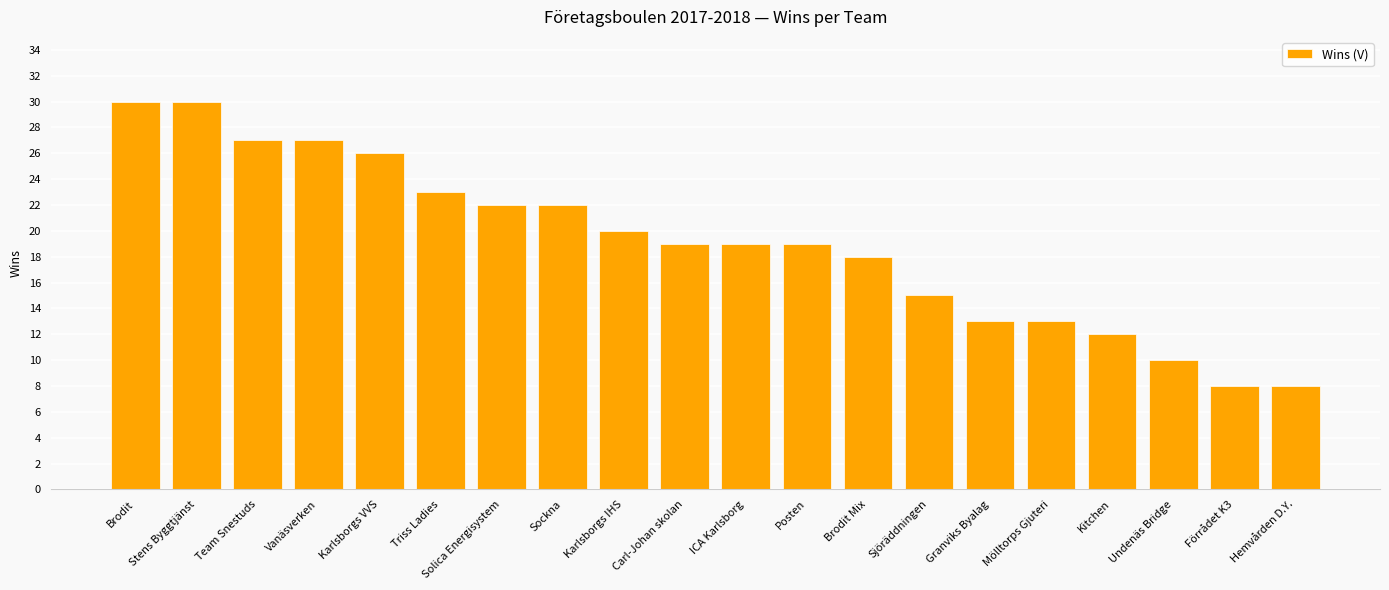

What is the average value?

19